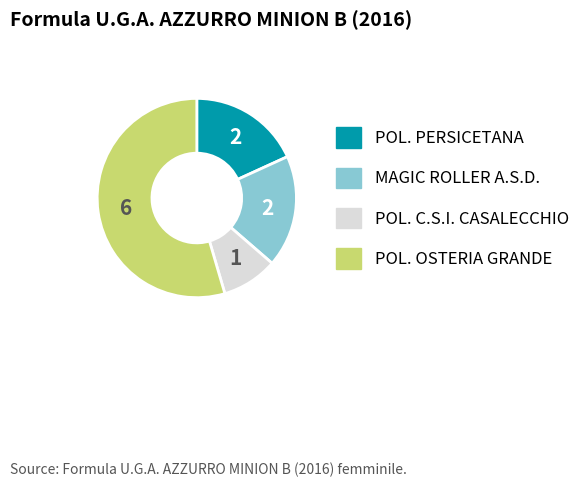

What is the smallest slice in the pie chart?

POL. C.S.I. CASALECCHIO